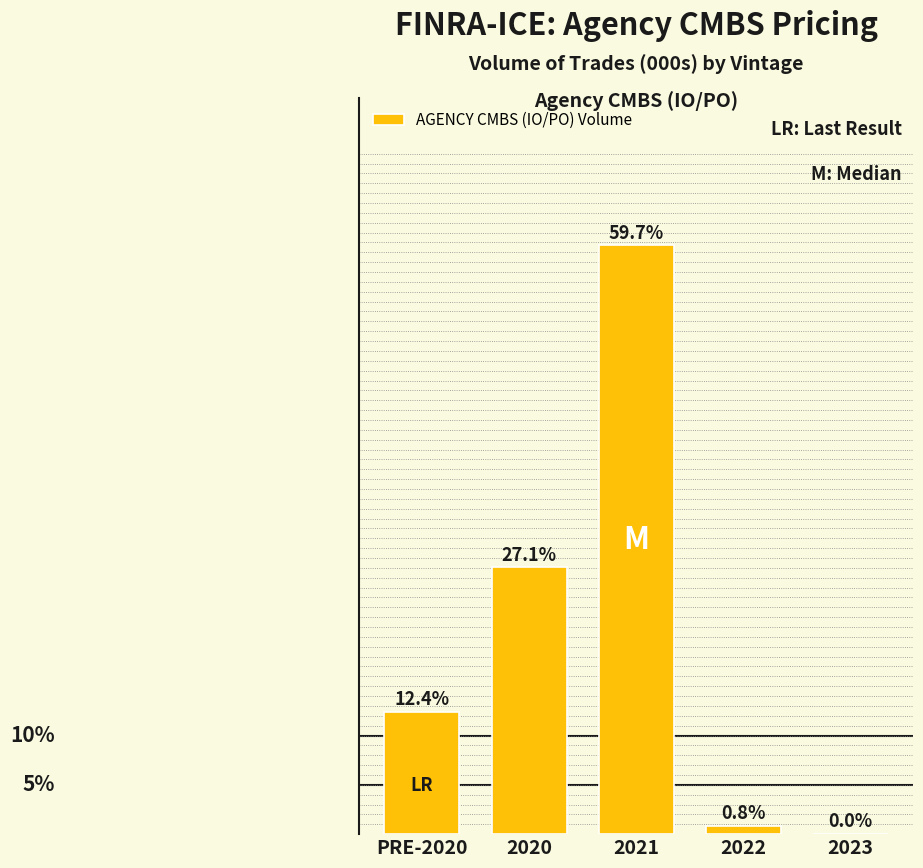

Where does the data first go above 12?

PRE-2020